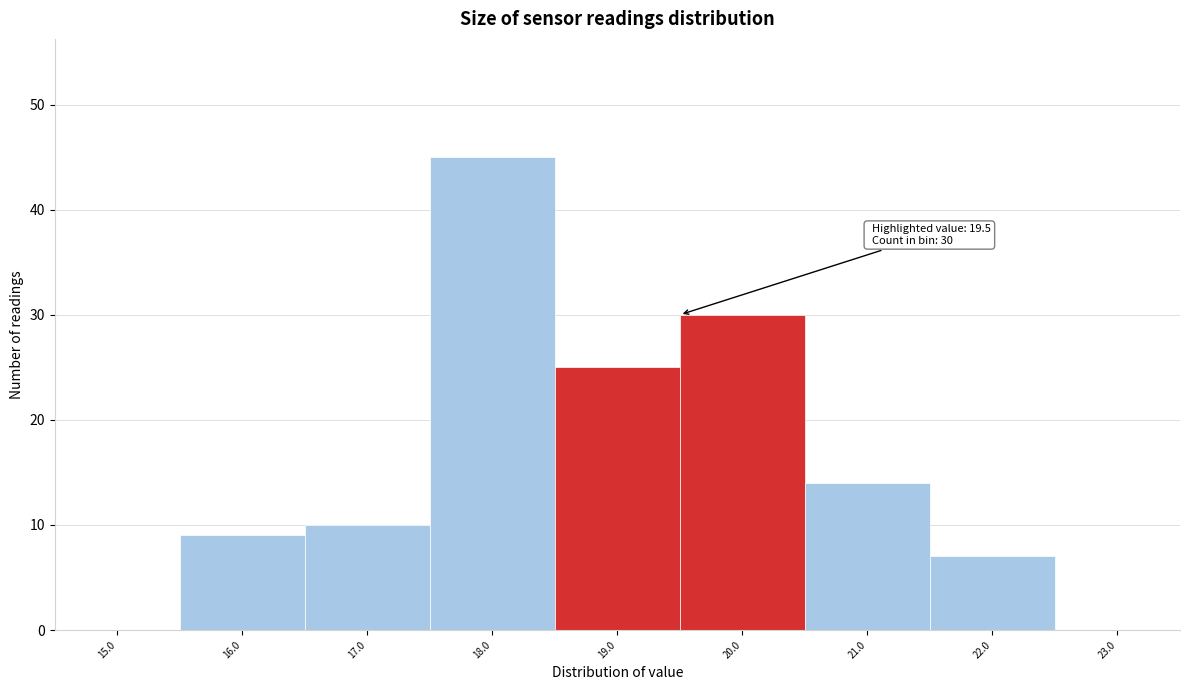

Which range on the x-axis has the tallest bar?

17.5 to 18.5